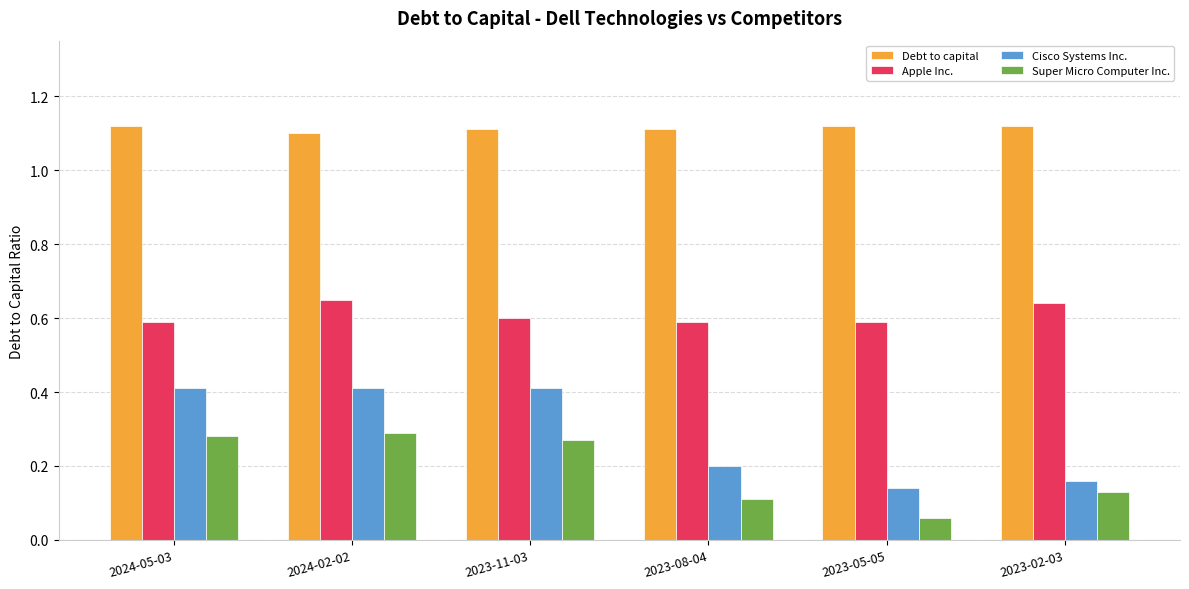

What are all the series names shown in the legend?

Debt to capital, Apple Inc., Cisco Systems Inc., Super Micro Computer Inc.